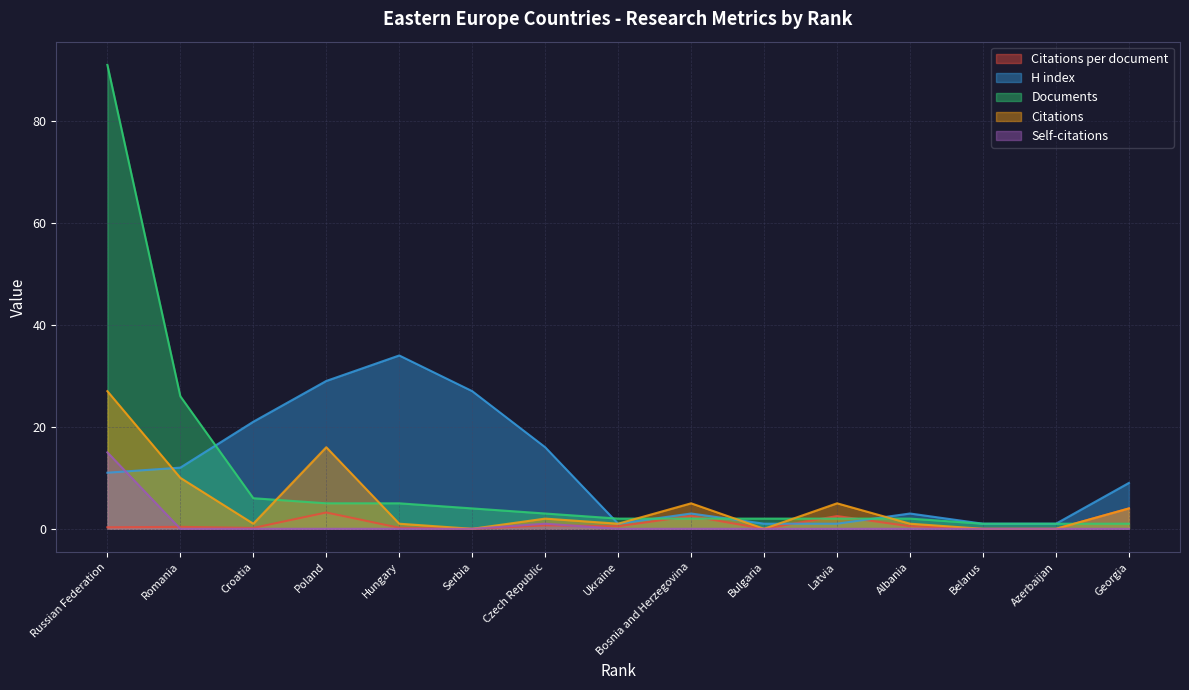

How many interior local valleys does the Citations series have?

4